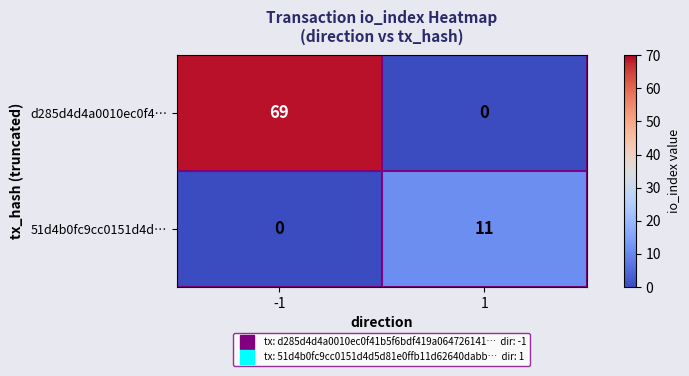

Which series has the widest spread of values?

d285d4d4a0010ec0f4…